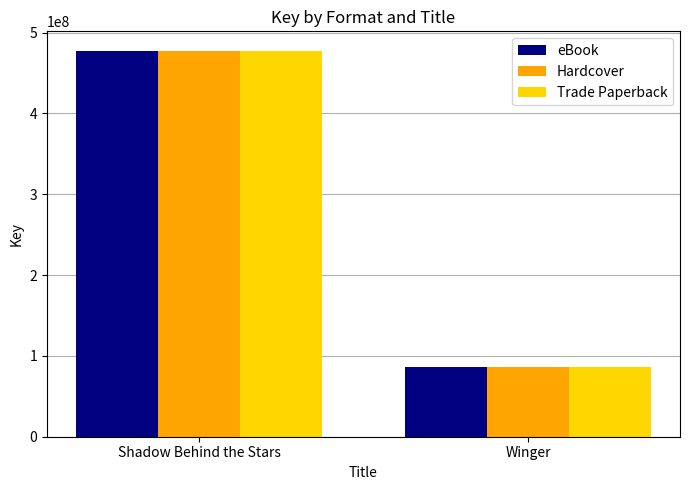

Reading right to left, what are all the values shown in this chart?

eBook: 85999349	477664435
Hardcover: 85999349	477664435
Trade Paperback: 85999349	477664435